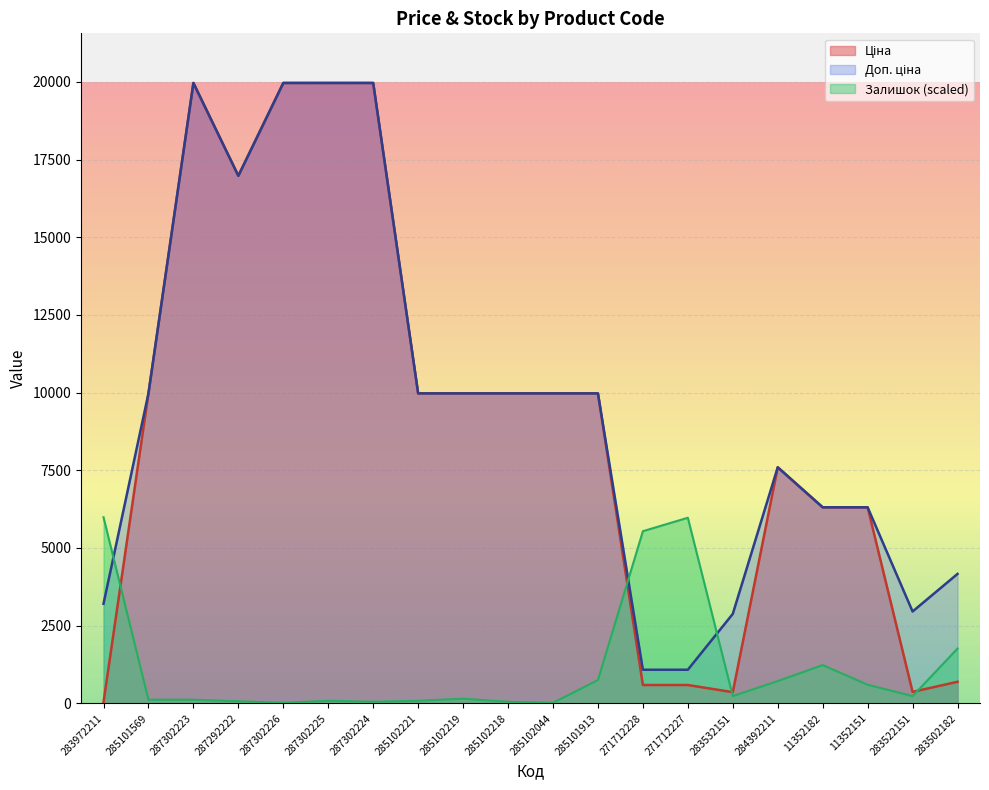

What is the label of the 9th point from the left?

285102219